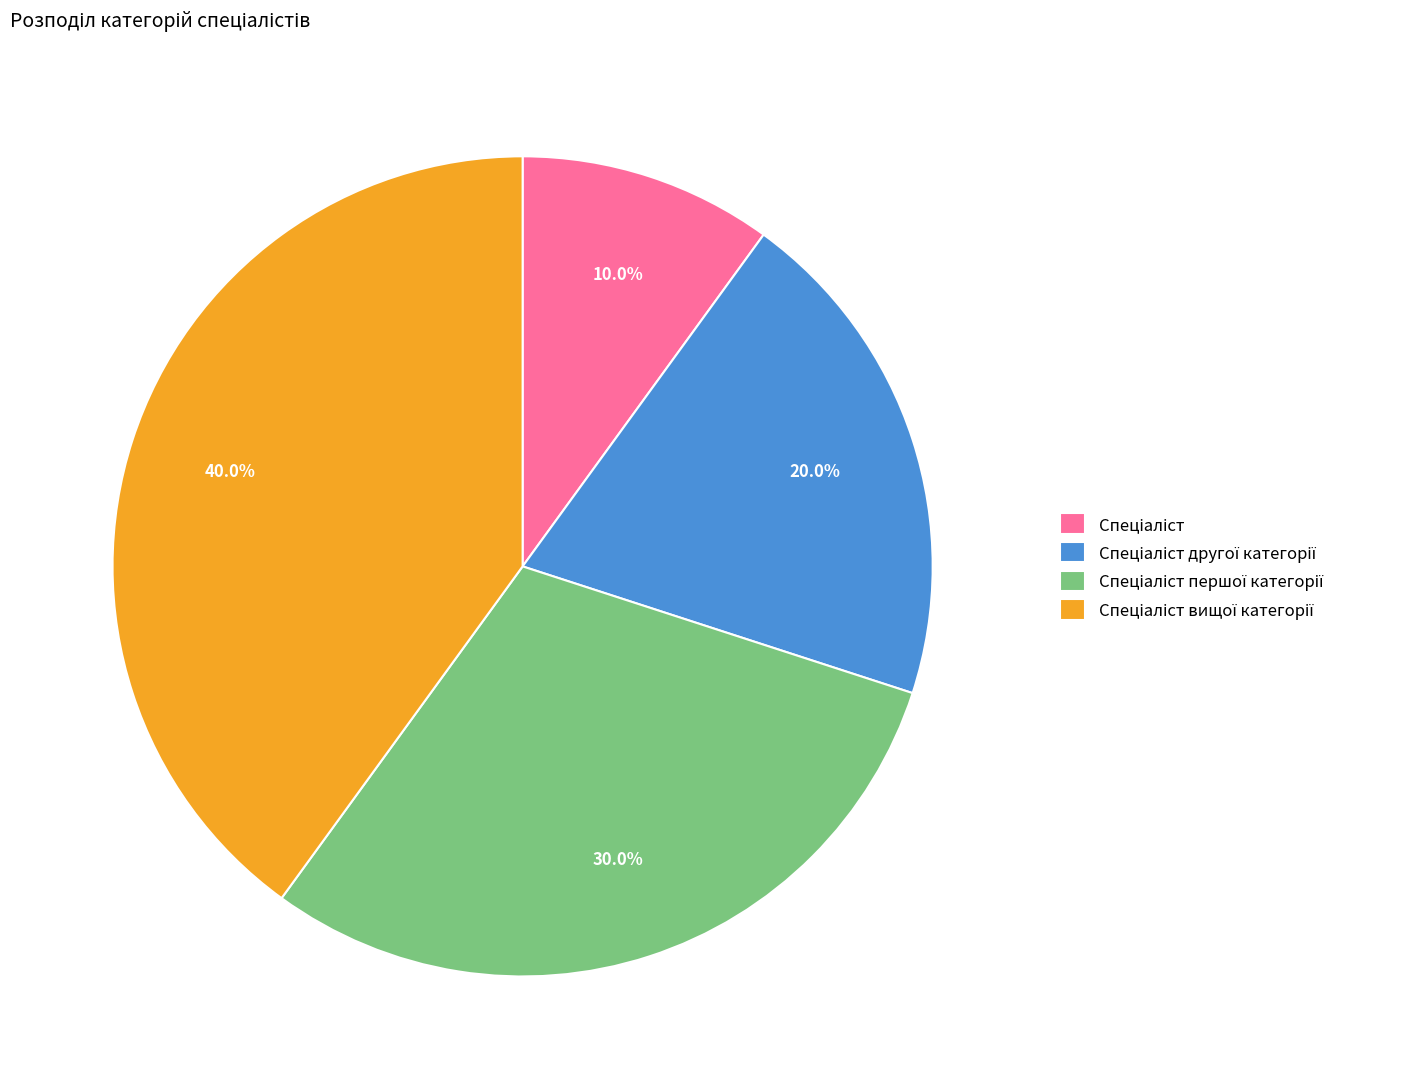

Is there any slice that represents more than half of the pie?

No